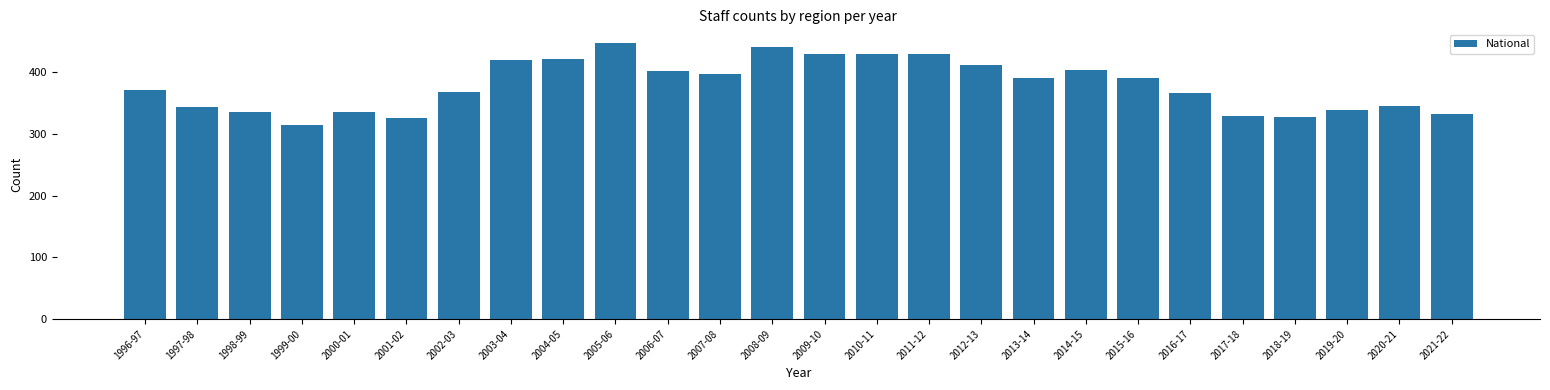

What is the maximum value shown in the chart?

447.0